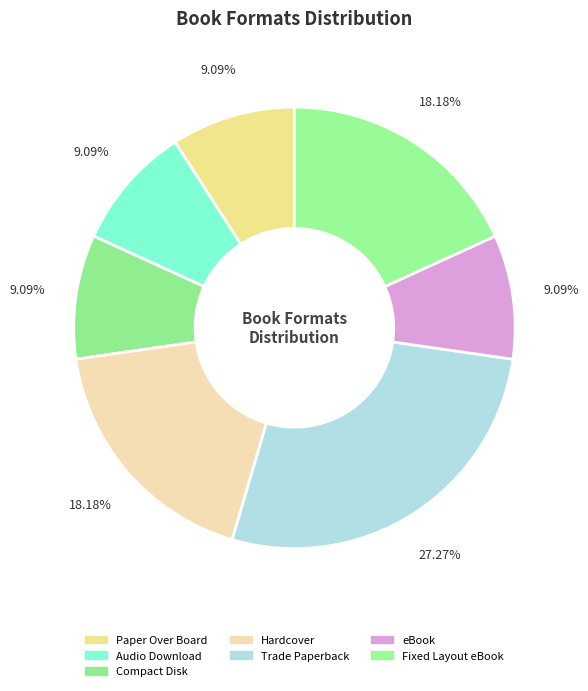

What is the ratio of the value at Trade Paperback to the value at Fixed Layout eBook?

1.5